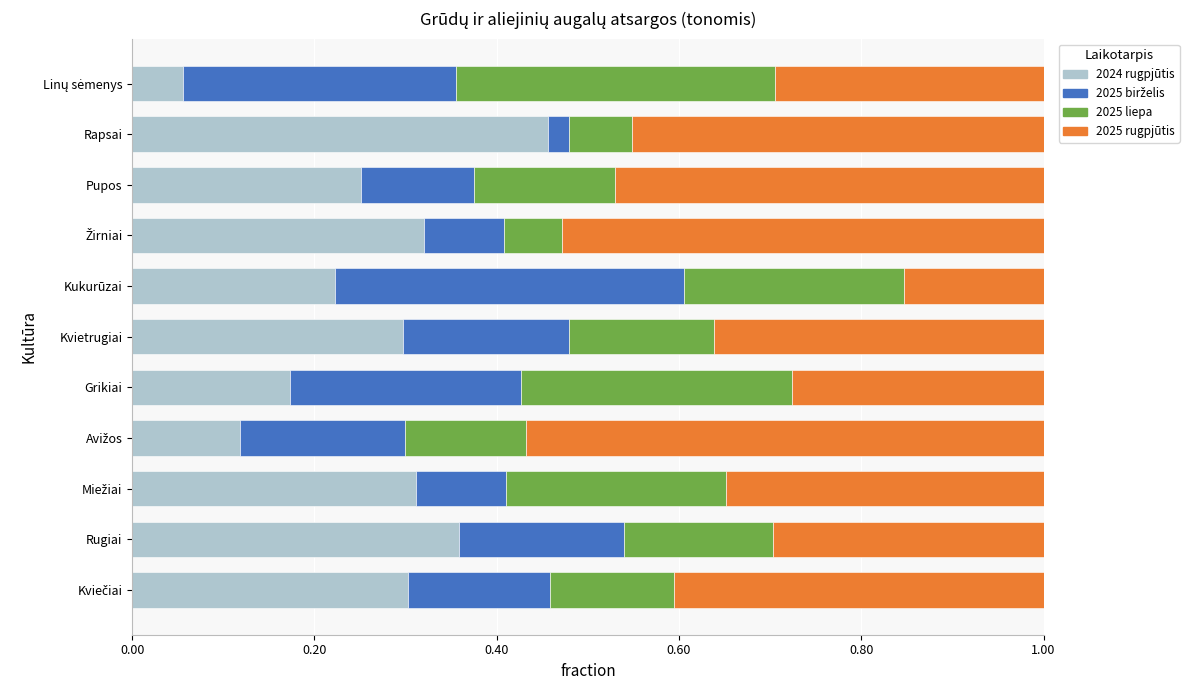

How many categories are shown in the chart?

11